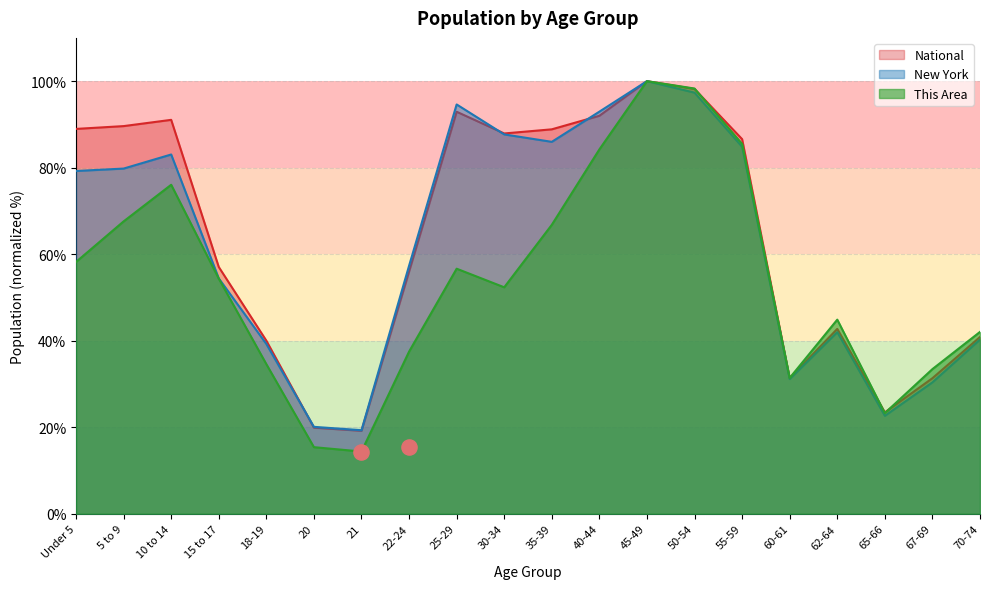

Which series has the largest total across all categories?

National